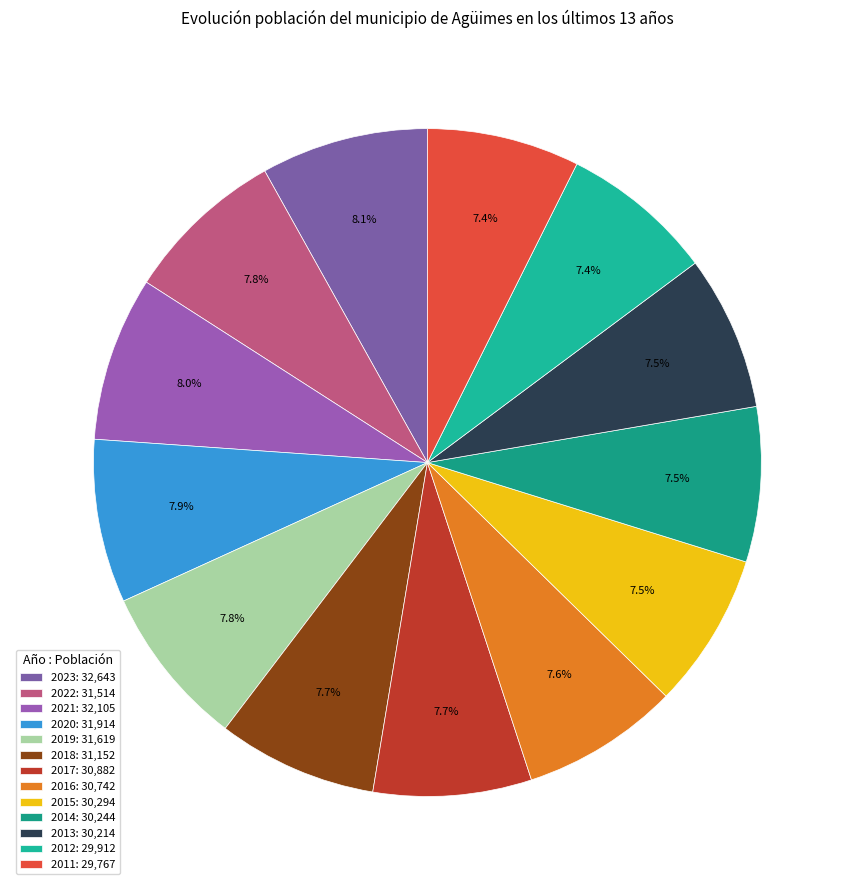

To the nearest percent, what is the combined percentage of 2011 and 2021?

15%